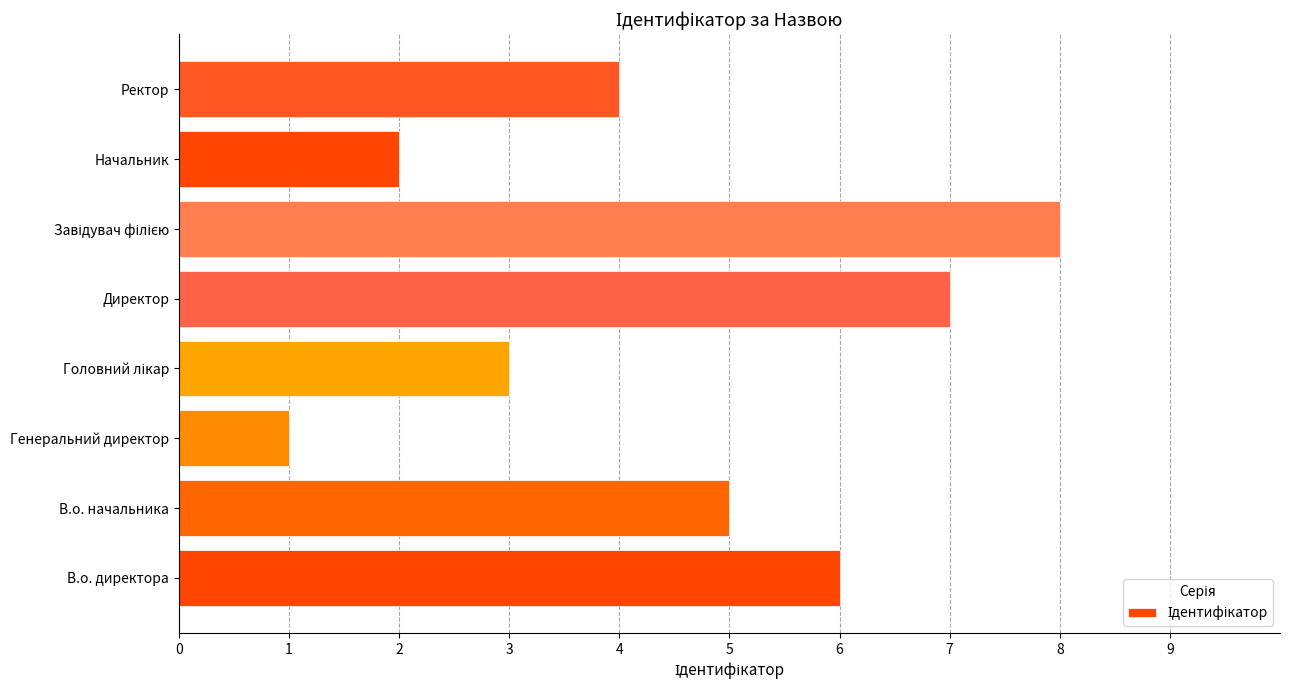

What is the greatest value displayed?

8